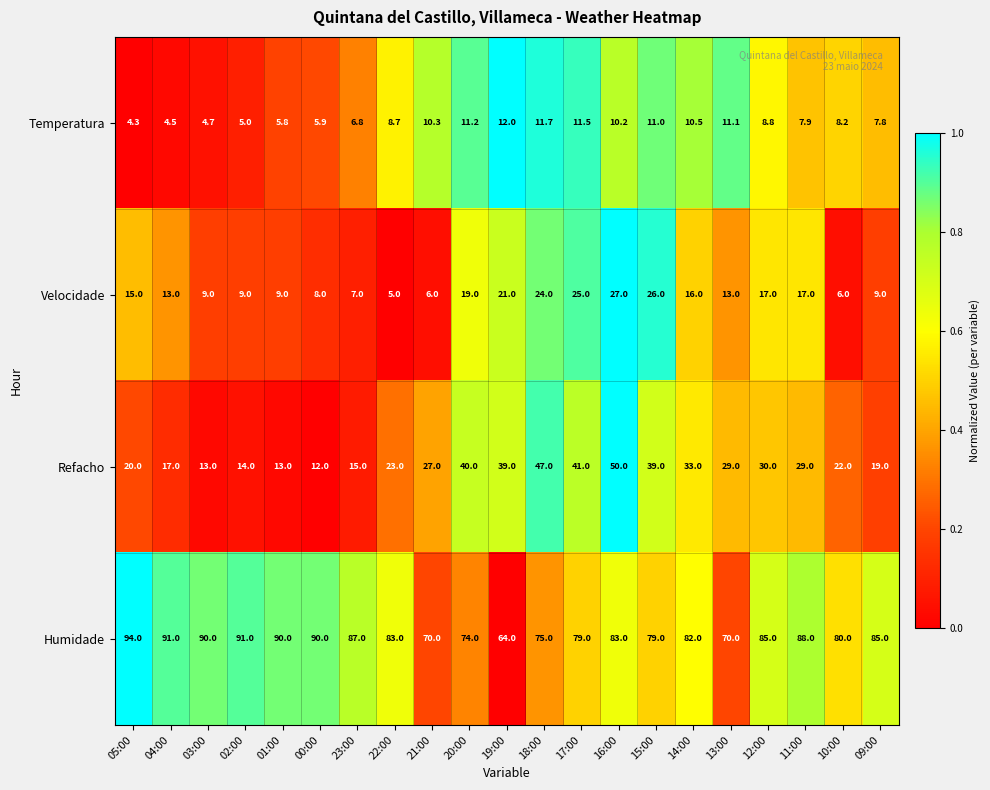

Rank the categories by Temperatura value from lowest to highest.

05:00, 04:00, 03:00, 02:00, 01:00, 00:00, 23:00, 09:00, 11:00, 10:00, 22:00, 12:00, 16:00, 21:00, 14:00, 15:00, 13:00, 20:00, 17:00, 18:00, 19:00